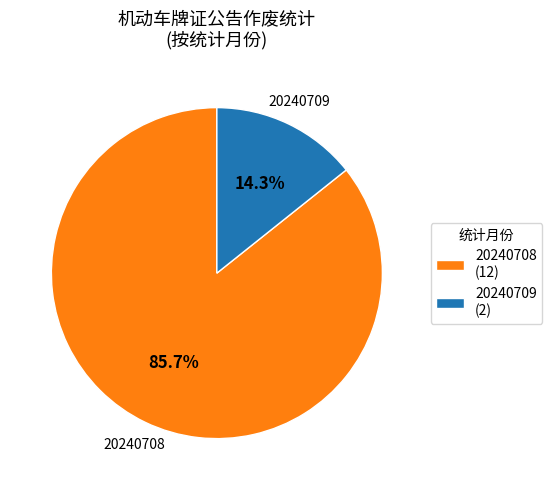

Which slice is the smallest?

20240709